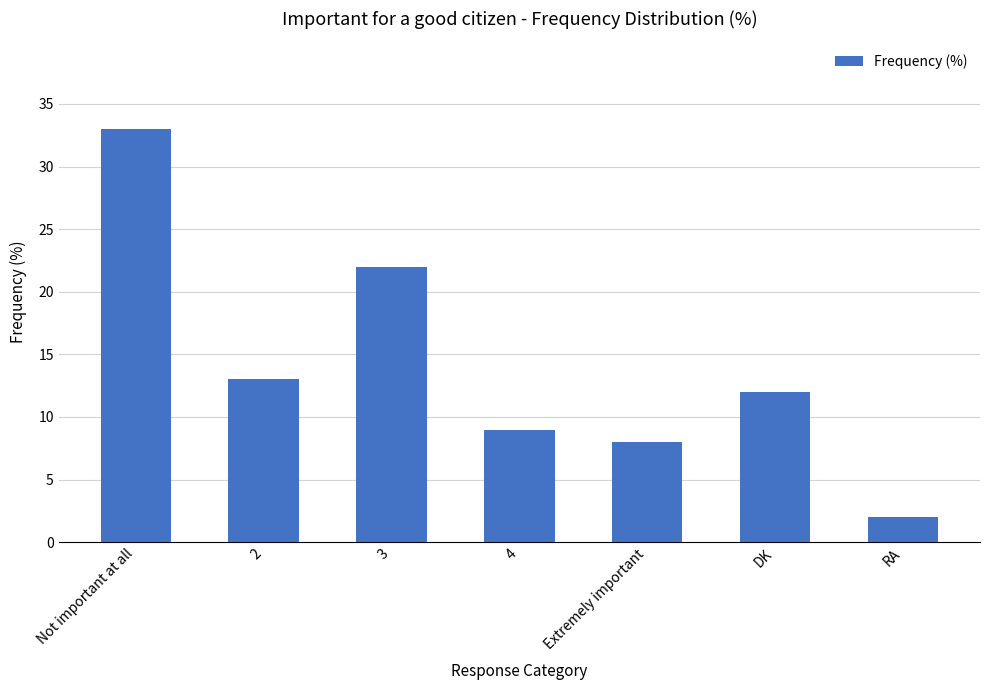

What is the change in value from 2 to 4?

-4